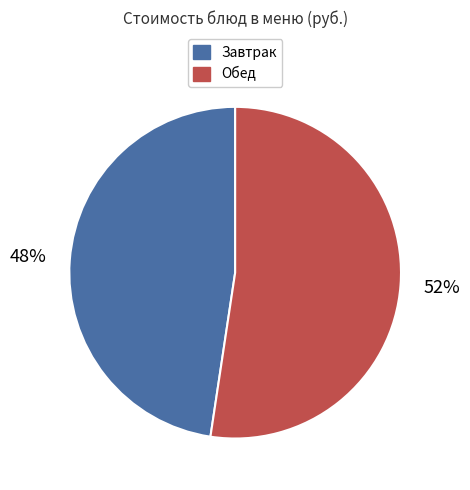

How many slices are in this pie chart?

2